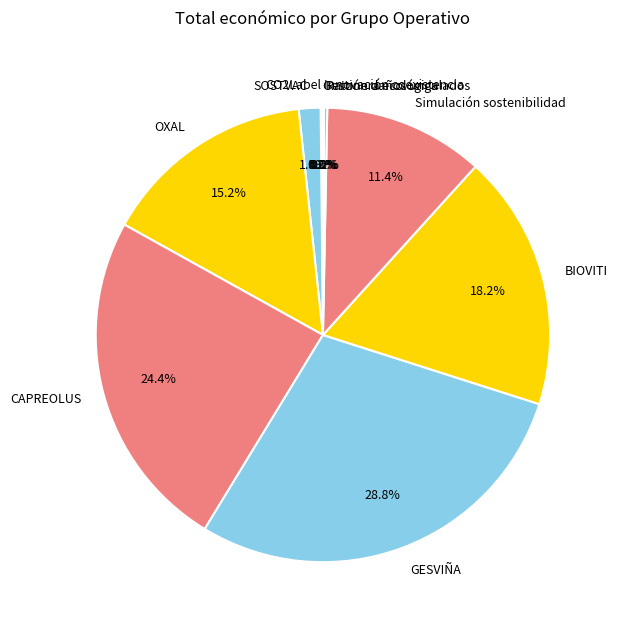

The CAPREOLUS slice represents 24% of the pie. True or false?

True